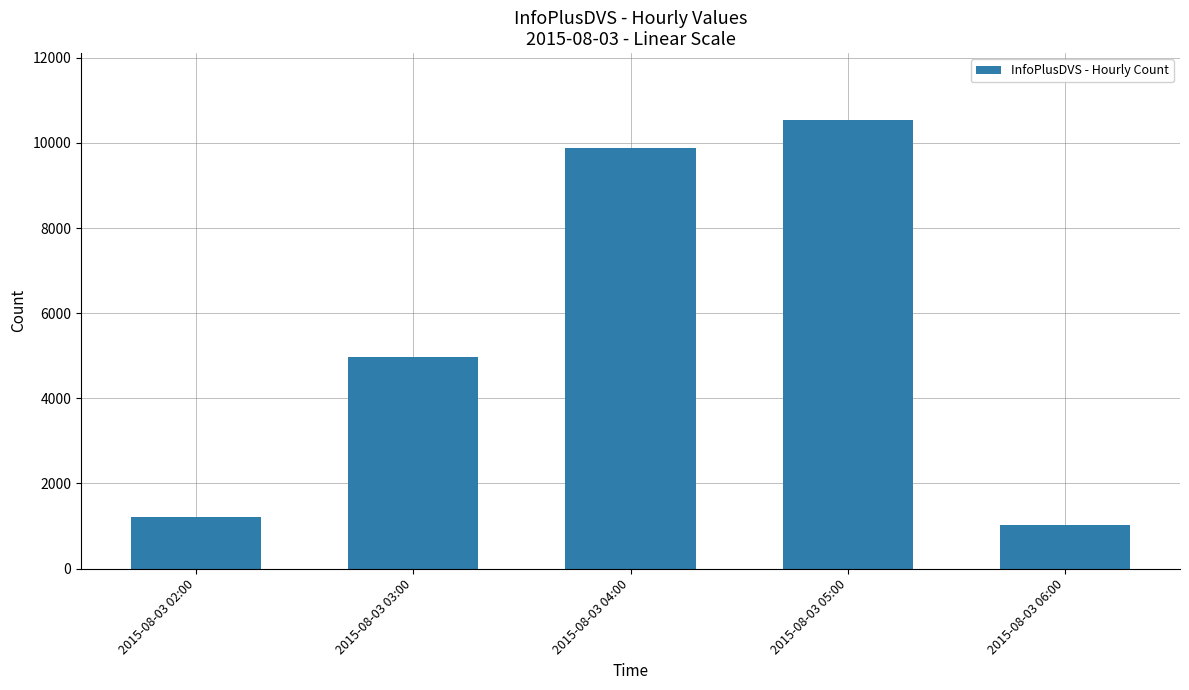

How many categories are shown in the chart?

5